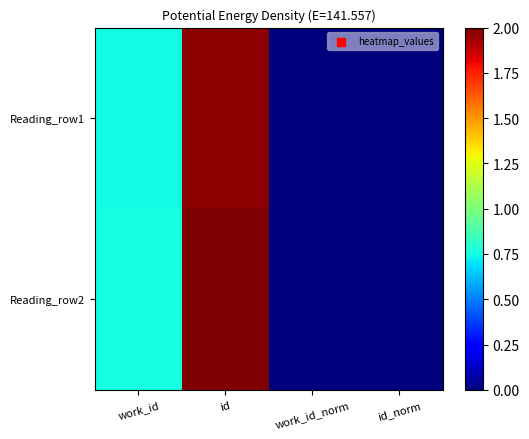

Reading left to right, extract all data points from this chart.

Reading_row1: work_id=0.7	id=2.0	work_id_norm=0.0	id_norm=0.0
Reading_row2: work_id=0.8	id=2.0	work_id_norm=0.0	id_norm=0.0